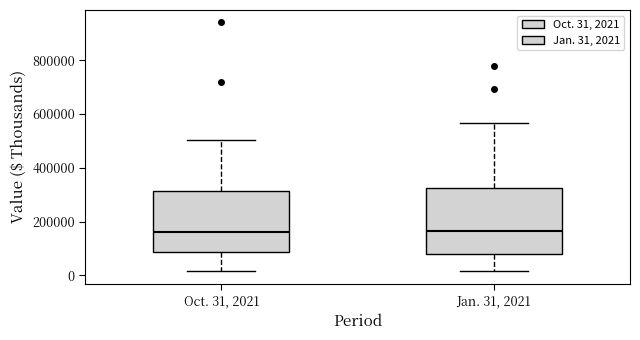

Reading left to right, transcribe this box plot: for each box, give where its median line is, the range the box spans, and where its two whiskers end, as read against the y-axis. The values are not printed on the chart, so give them approximately, as read against the axis.

Oct. 31, 2021: median 160000, box 80000 to 320000, whiskers 20000 to 500000
Jan. 31, 2021: median 160000, box 80000 to 320000, whiskers 20000 to 560000